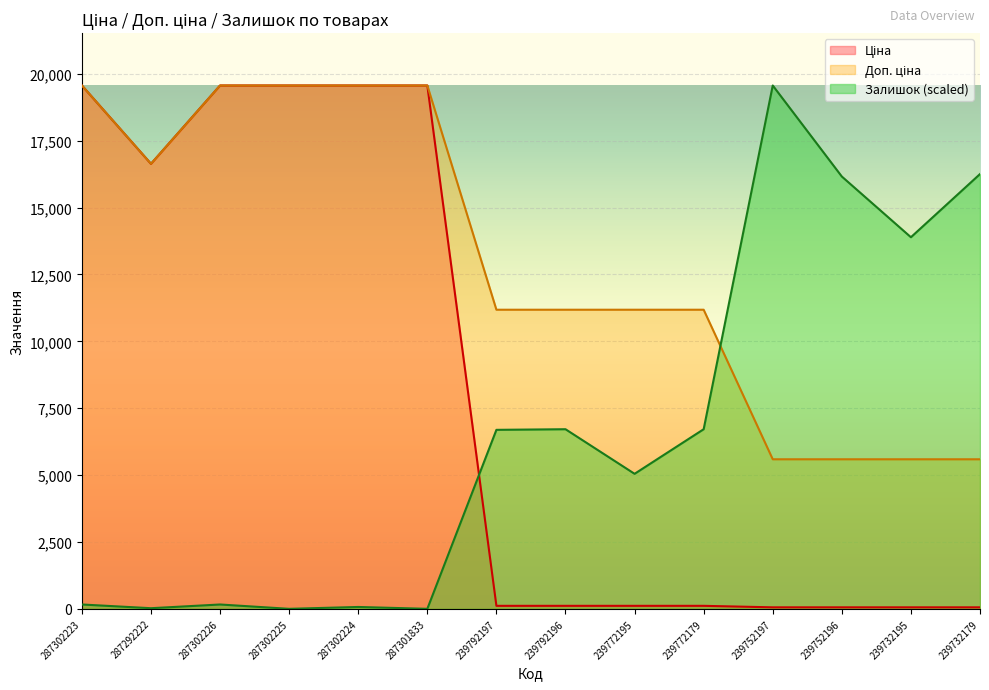

At 239732195, list the series in order from smallest to largest.

Ціна, Доп. ціна, Залишок